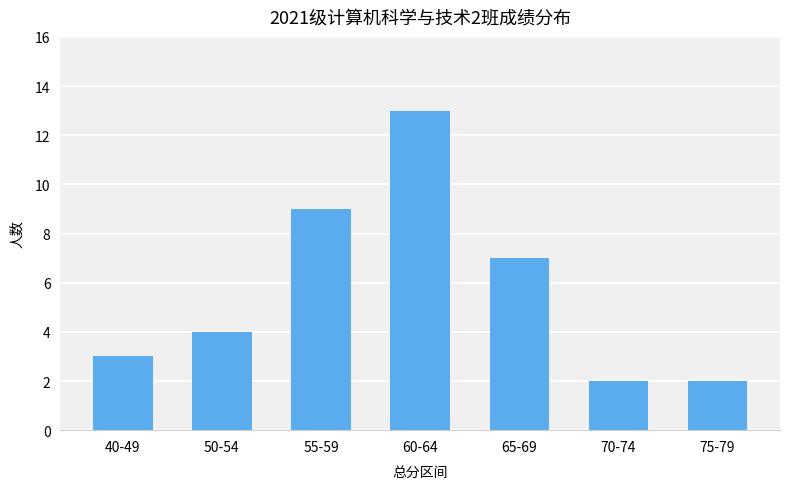

Count the number of data series in this chart.

1